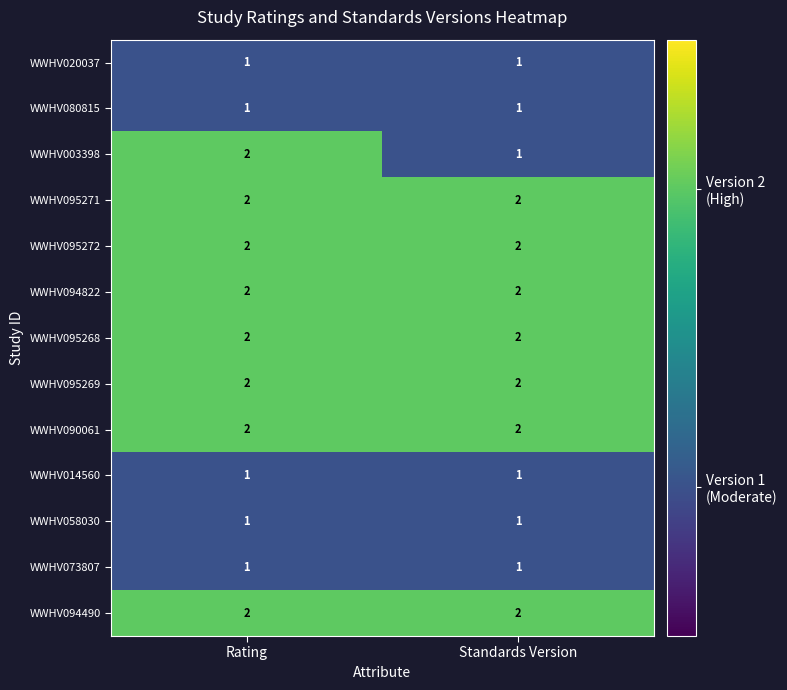

List the labels in order of WWHV003398 value, smallest first.

Standards Version, Rating